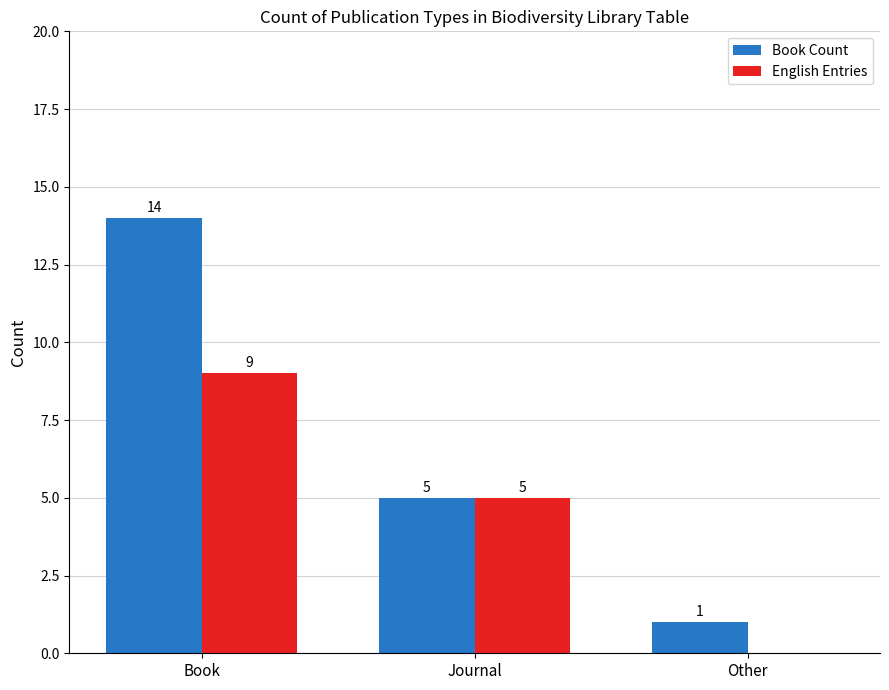

Which series has the largest total across all categories?

Book Count